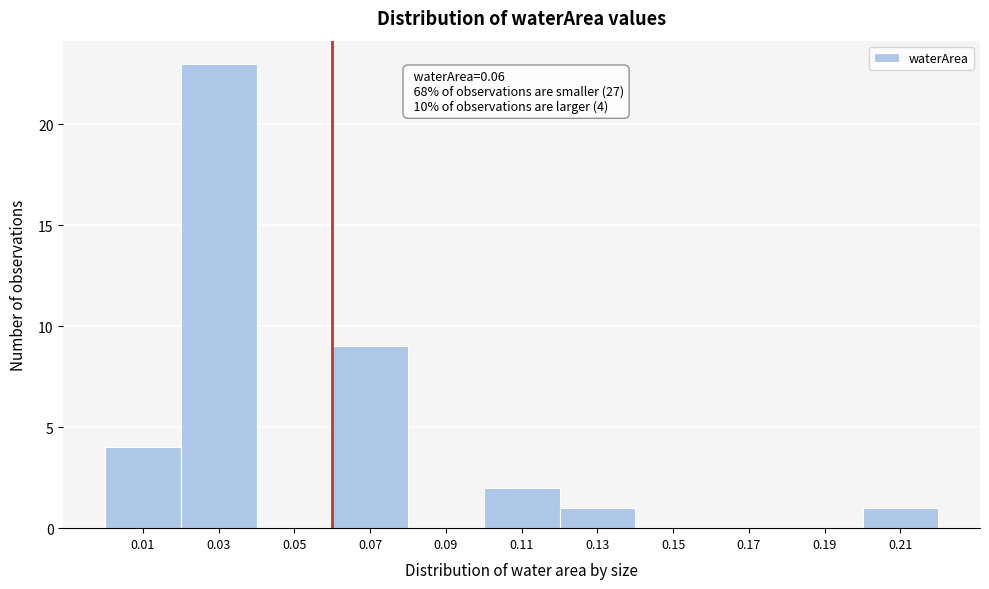

Over which range of the x-axis is the bar tallest?

0.02 to 0.04